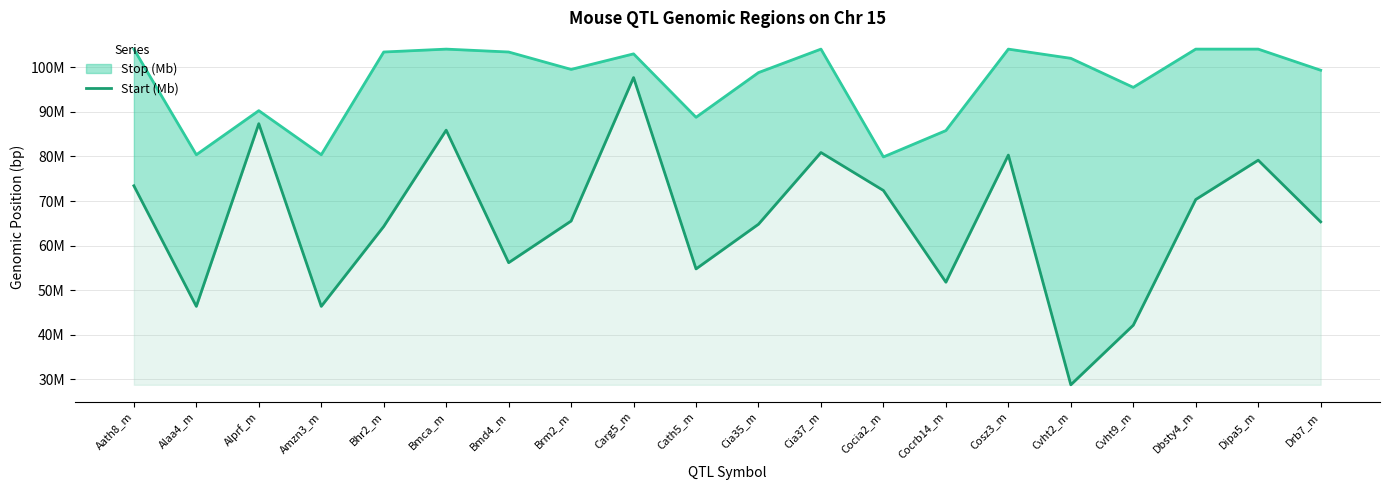

What is the difference between the second highest and minimum values?

58549125